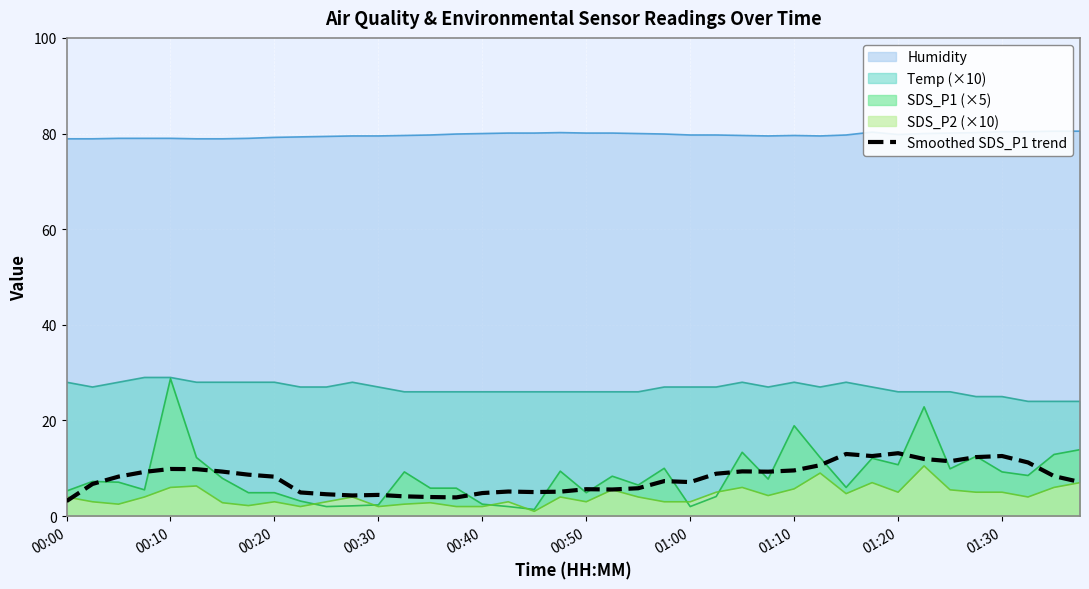

At which category does the data reach its first local valley?

11